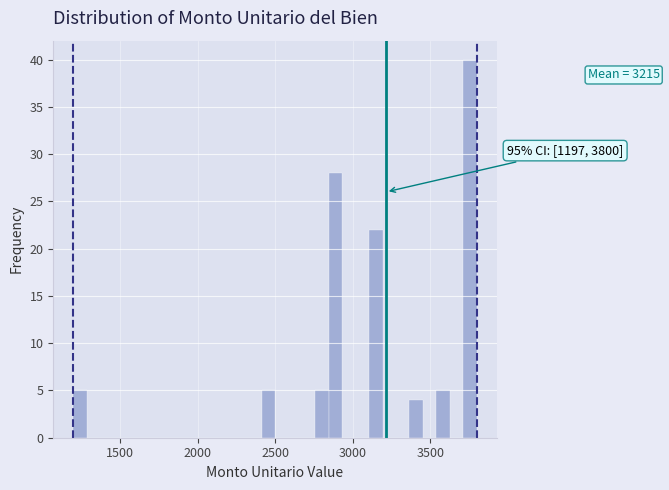

Around what value on the x-axis is the tallest bar? Give the approximate position of its centre, as read against the axis.

3750